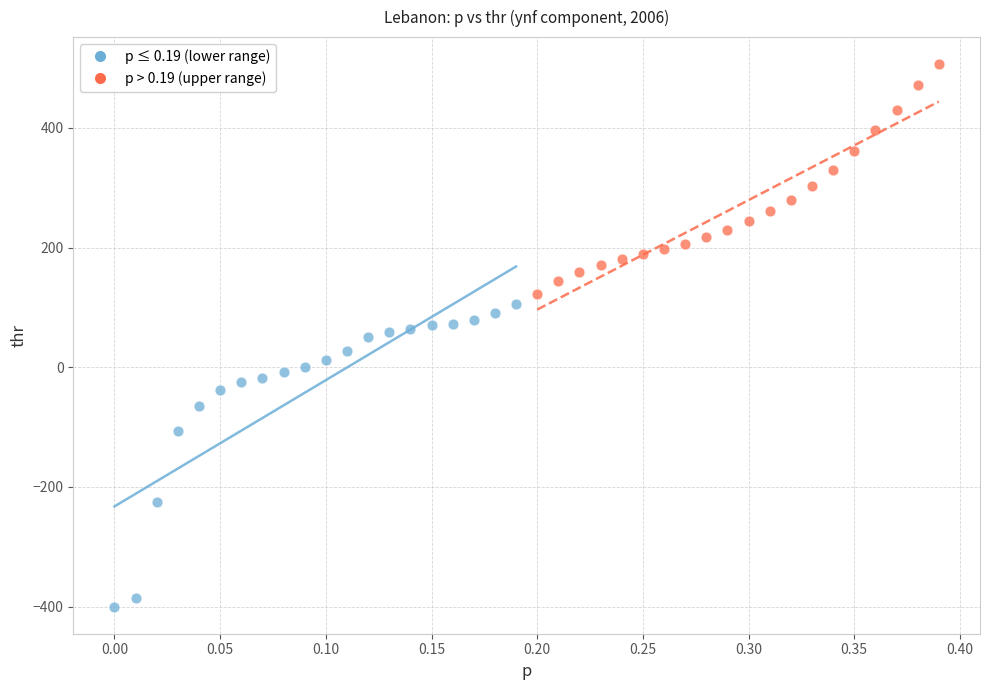

Which series reaches the minimum Y coordinate?

p ≤ 0.19 (lower range)